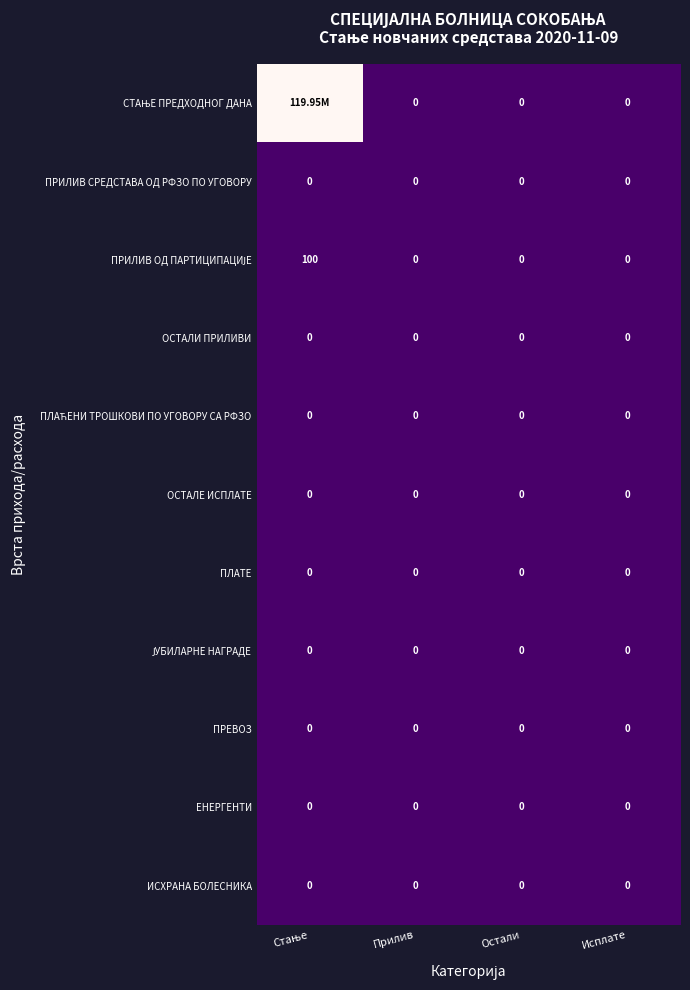

Which category has the highest value in the ПЛАТЕ series?

Стање